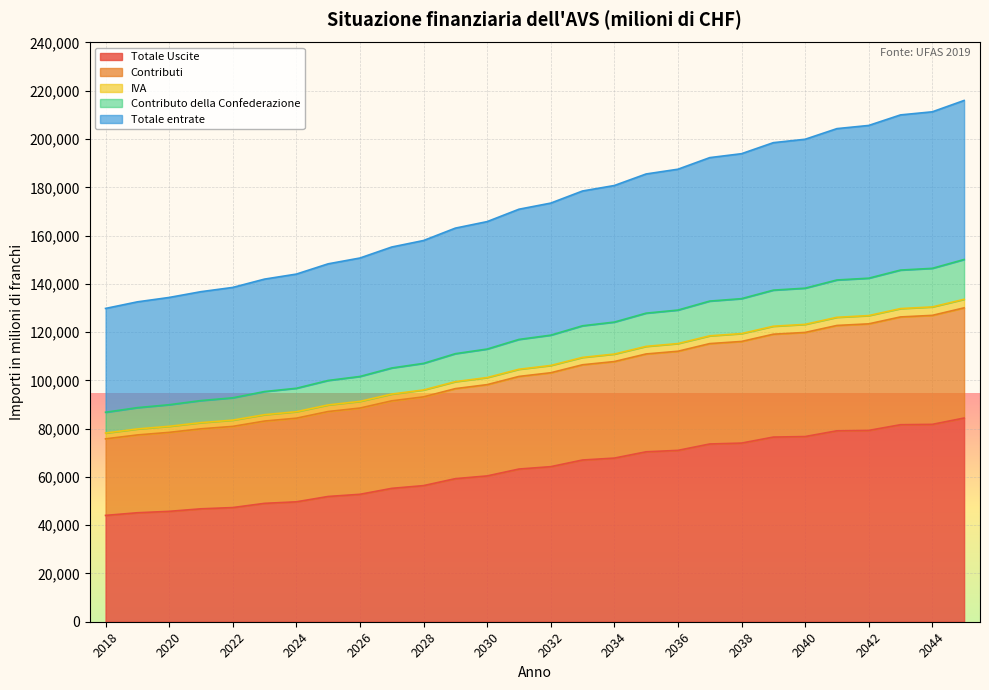

At which category is the sum across all series the highest?

2045